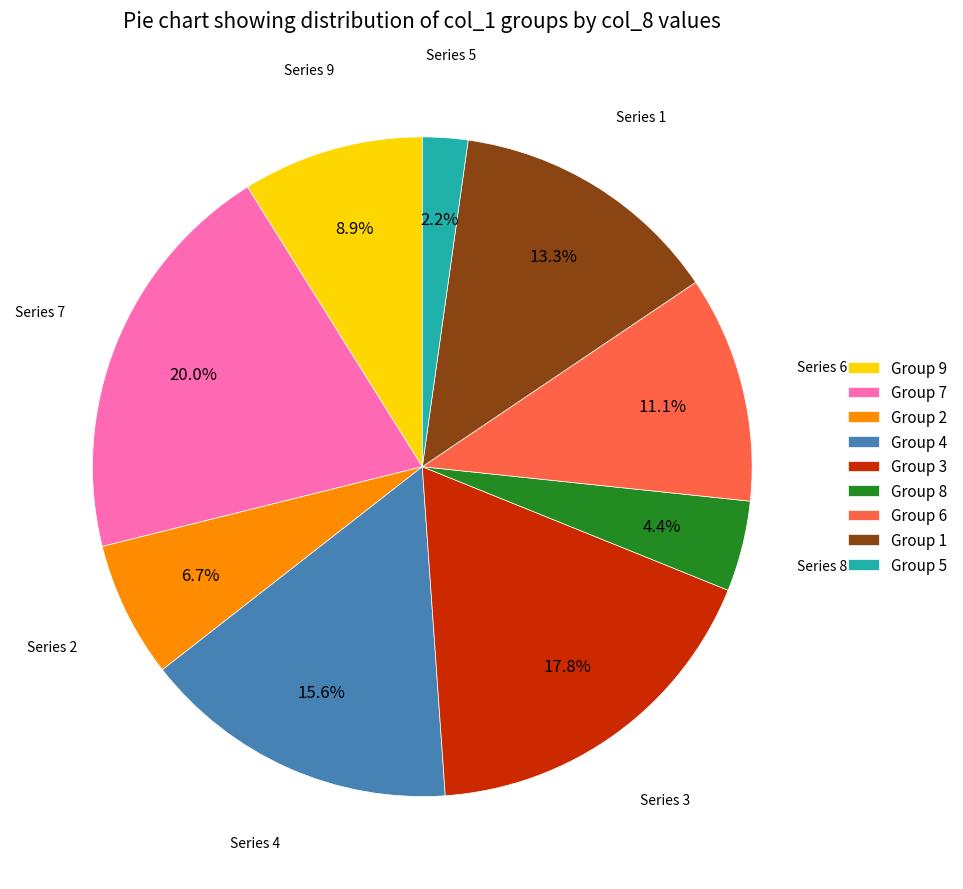

Count the number of slices in the pie.

9